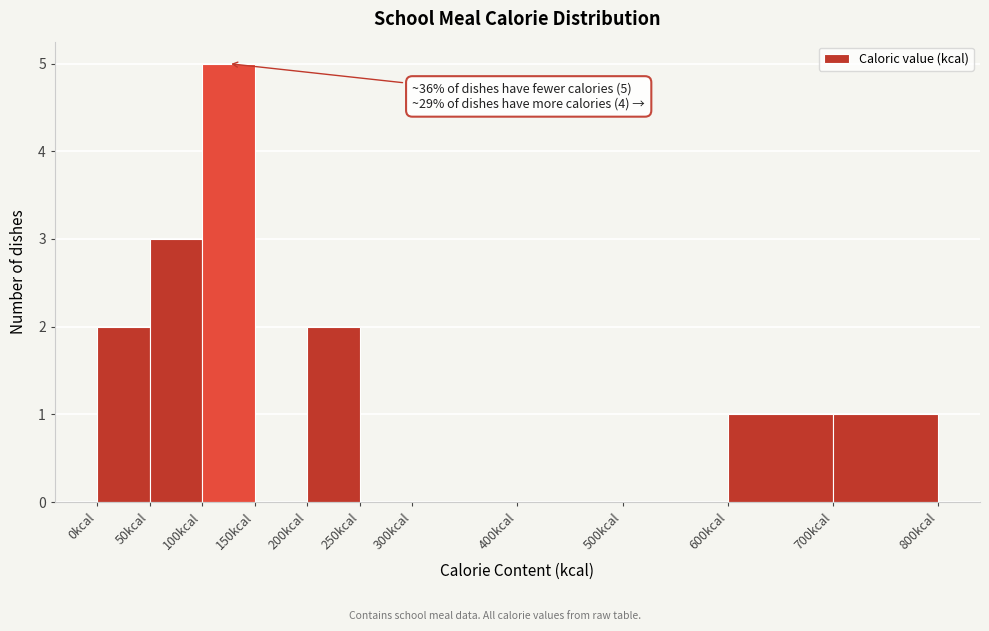

Over which range of the x-axis is the bar tallest?

100 to 150